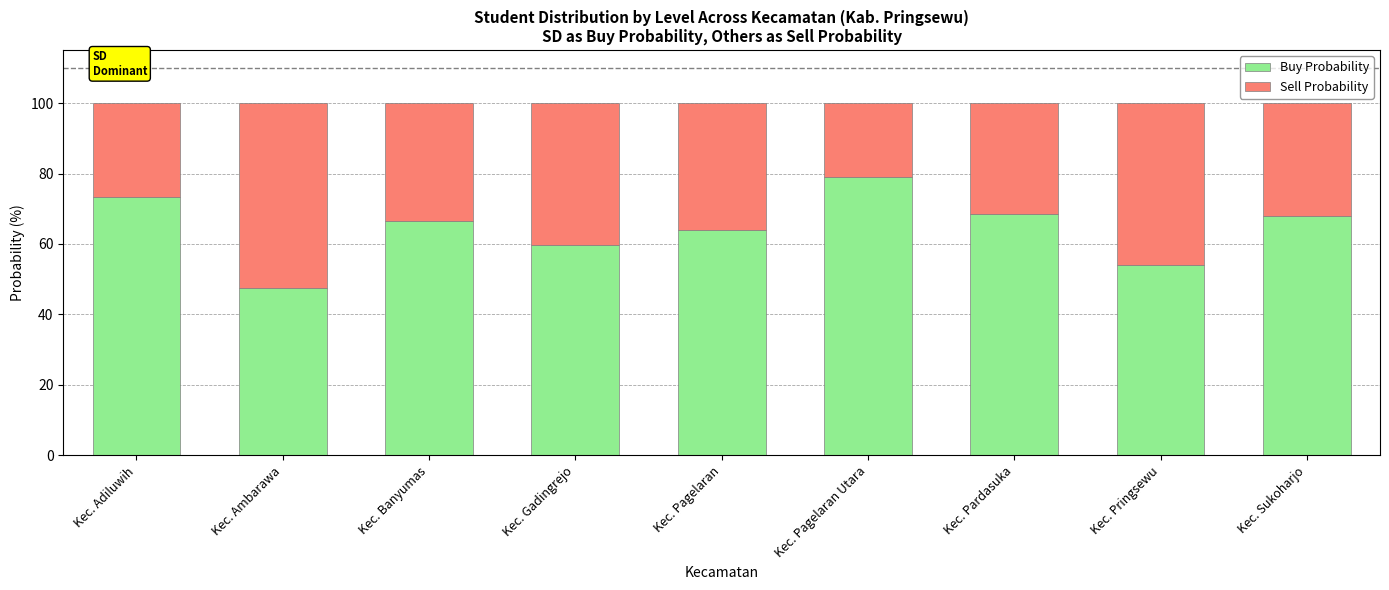

The value of Buy Probability at Kec. Gadingrejo is 59.6. True or false?

True